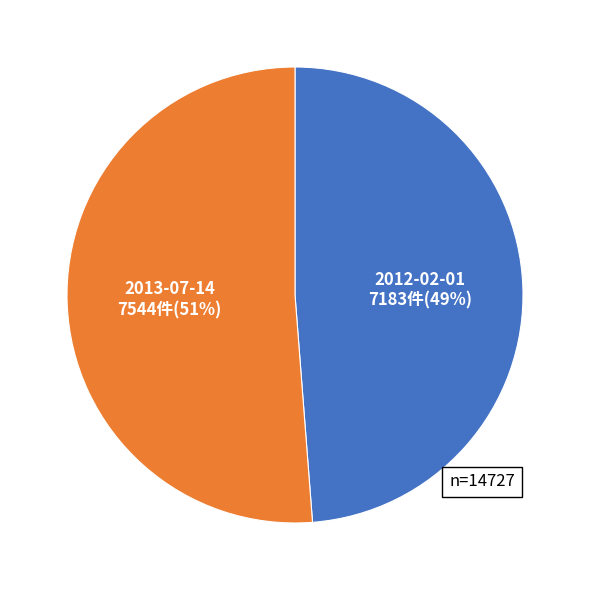

To the nearest percent, what portion does 2013-07-14 represent?

51%